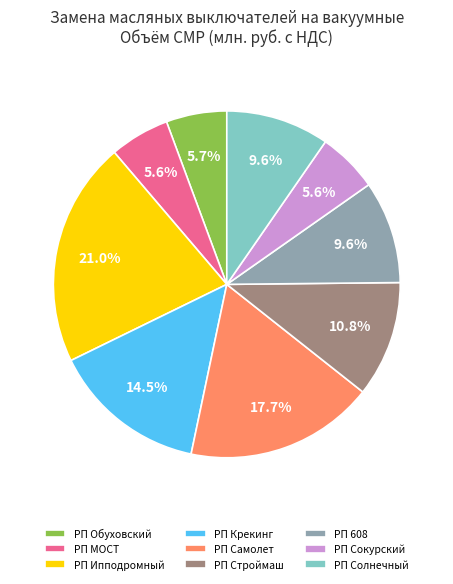

Is the sum of РП Ипподромный and РП Обуховский greater than half?

No